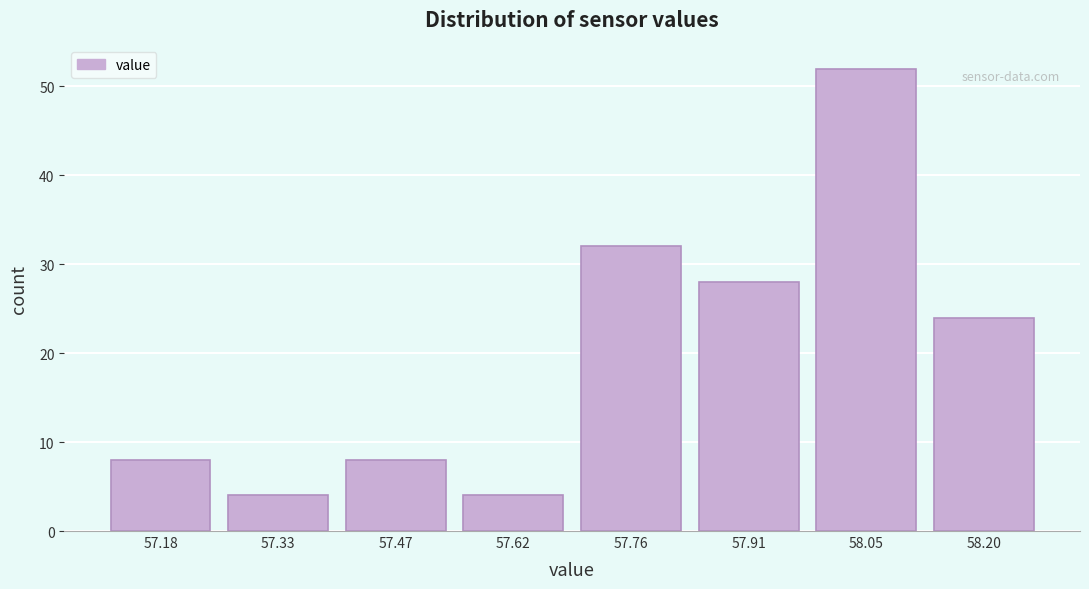

Reading right to left, what are all the values shown in this chart?

24	52	28	32	4	8	4	8